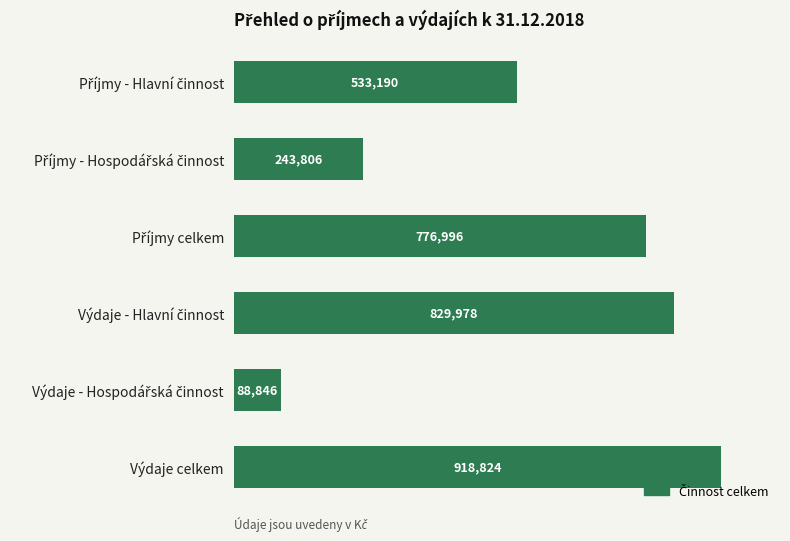

What is the sum of all values?

3391640